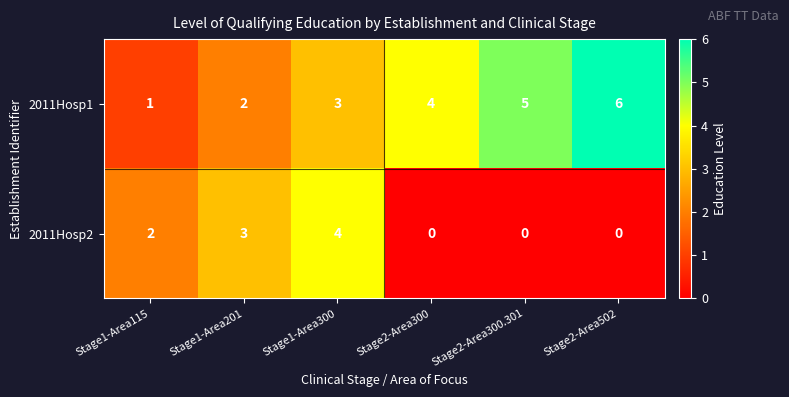

How many data points does each series have?

6